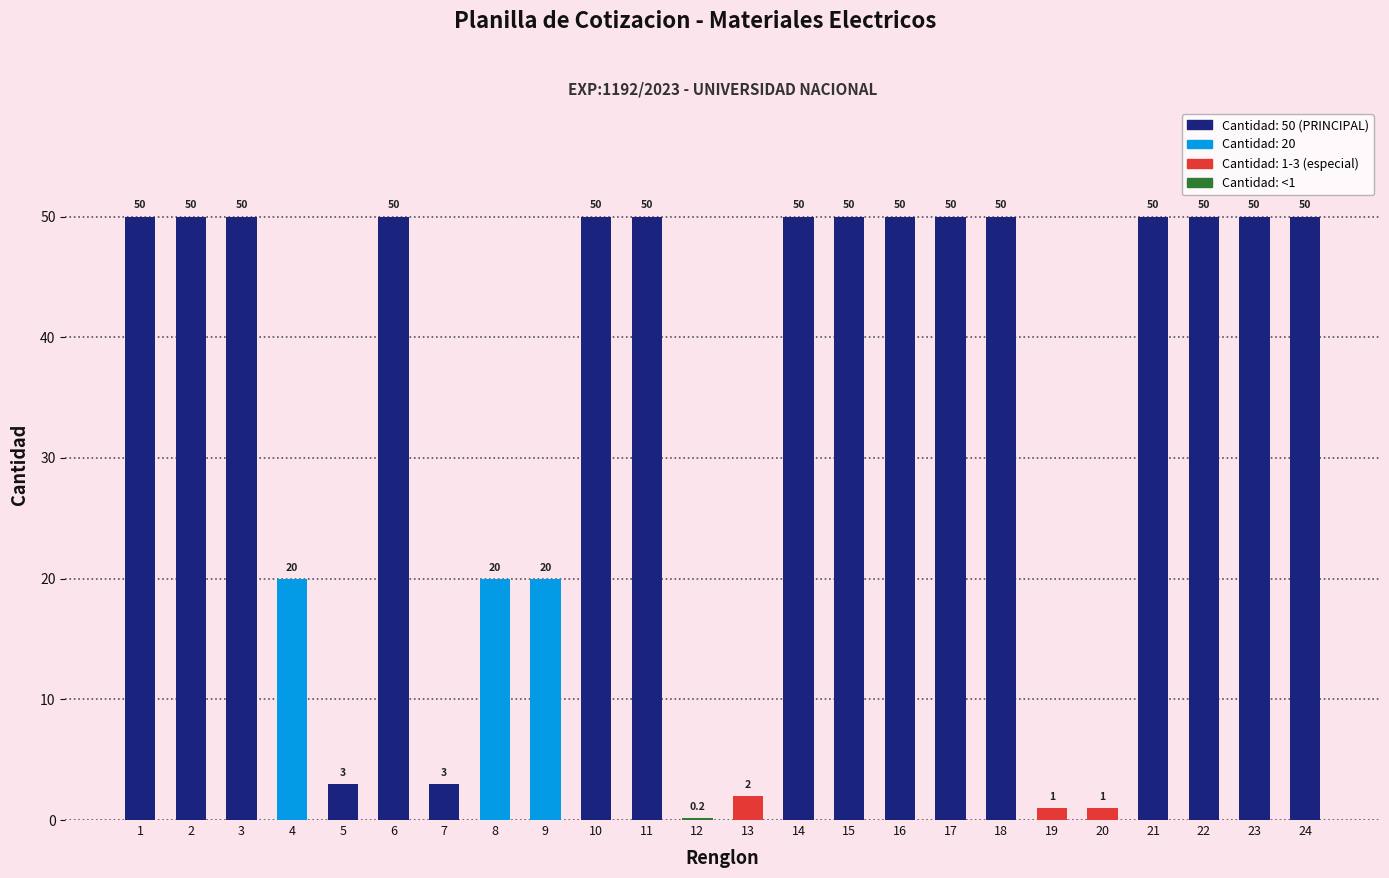

What is the ratio of the value at 1 to the value at 2?

1.0